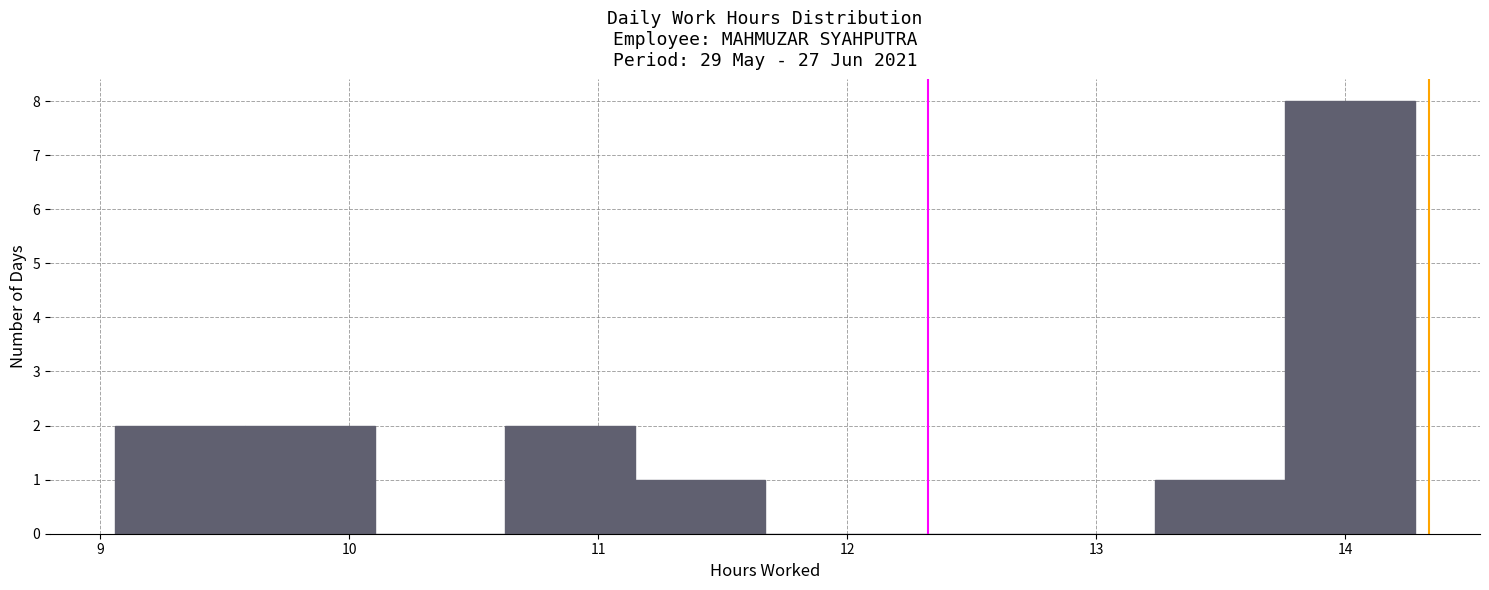

Reading left to right, list every bar in this chart as the range it spans on the x-axis followed by its height. Neither the bar edges nor the heights are printed on the chart, so give them approximately, as read against the axes.

9.1 to 9.6: 2
9.6 to 10.1: 2
10.1 to 10.6: 0
10.6 to 11.1: 2
11.1 to 11.7: 1
11.7 to 12.2: 0
12.2 to 12.7: 0
12.7 to 13.2: 0
13.2 to 13.8: 1
13.8 to 14.3: 8